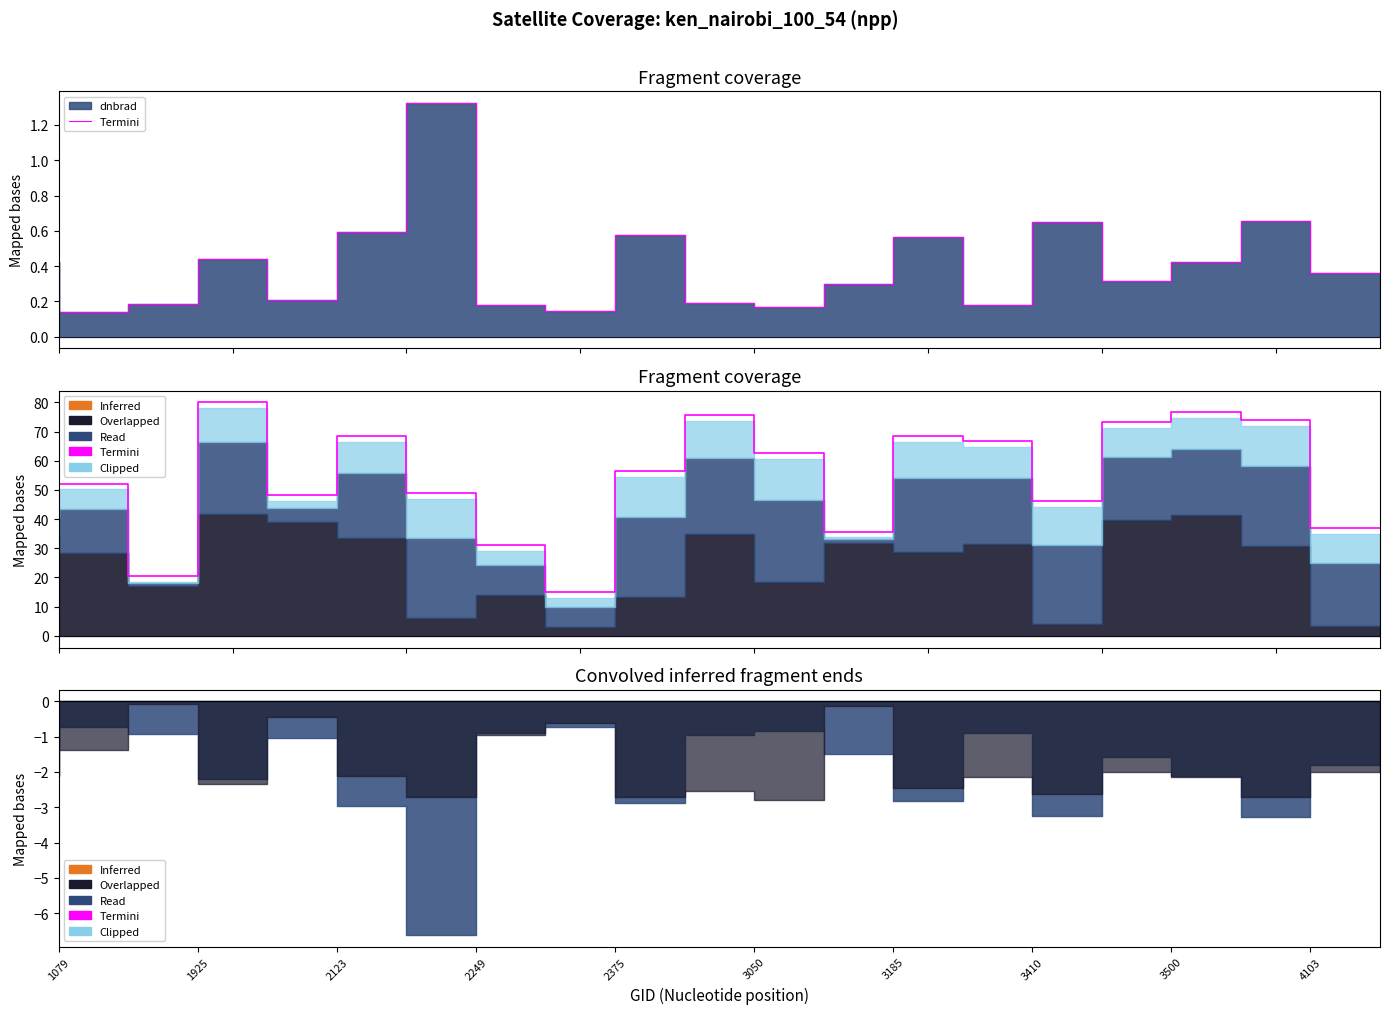

What is the label of the 1st point from the left?

1079